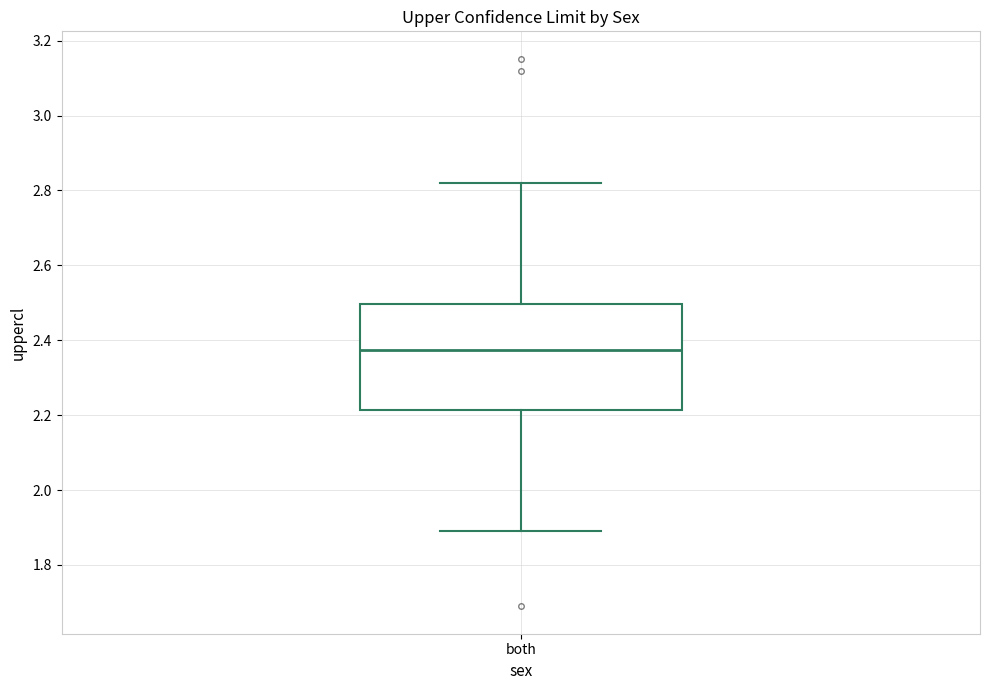

Transcribe this box plot: give where the median line is, the range the box spans, and where the two whiskers end, as read against the y-axis. The values are not printed on the chart, so give them approximately, as read against the axis.

median 2.38, box 2.22 to 2.50, whiskers 1.88 to 2.82